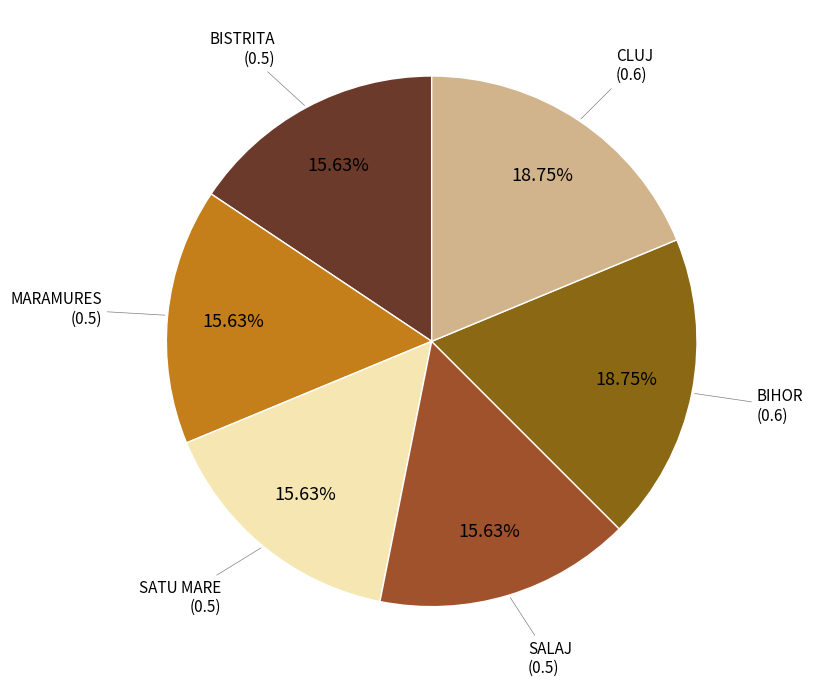

Is there any slice that represents more than half of the pie?

No